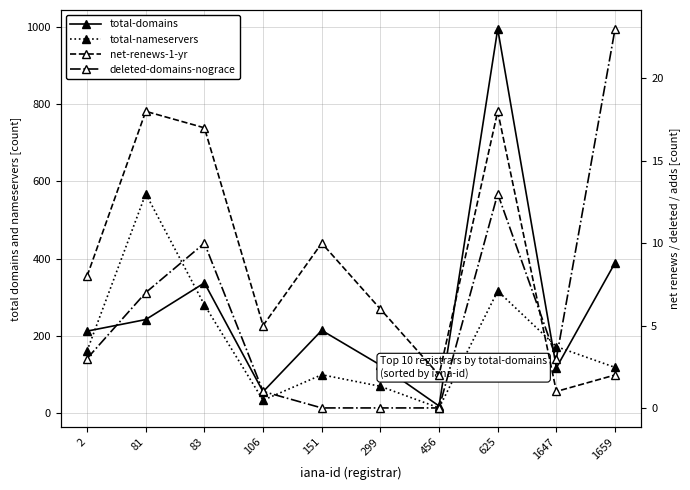

Rank the series by their maximum value, from highest to lowest.

total-domains, total-nameservers, deleted-domains-nograce, net-renews-1-yr